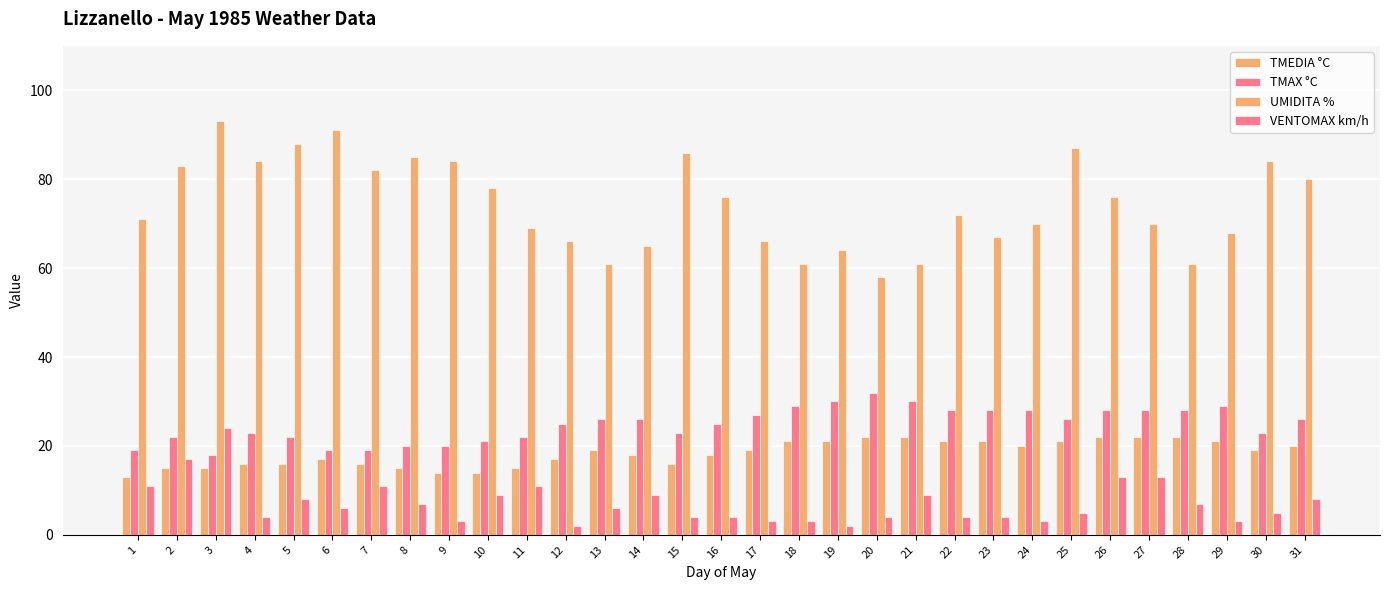

How many groups of bars are there?

31